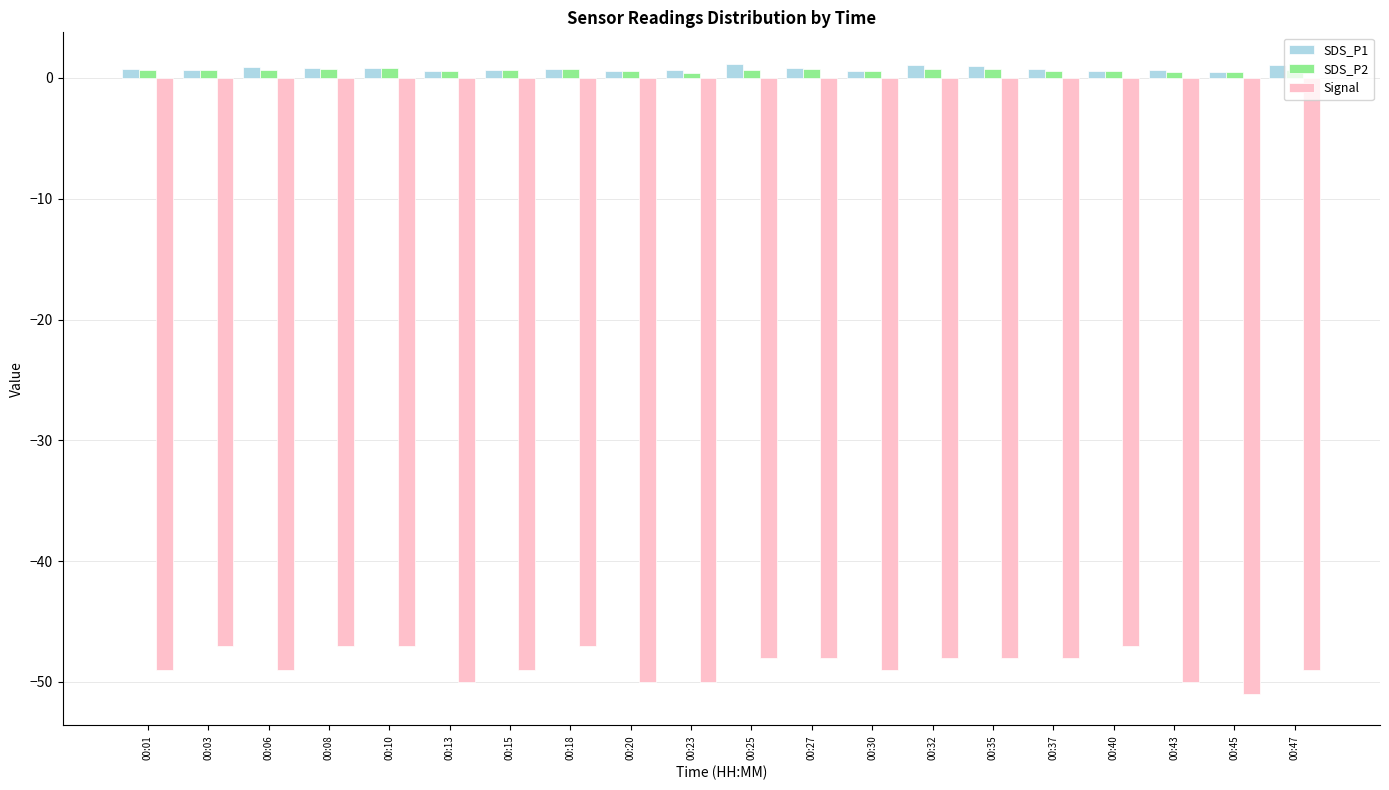

Is the value of SDS_P1 at 00:47 greater than the value of Signal at 00:06?

Yes